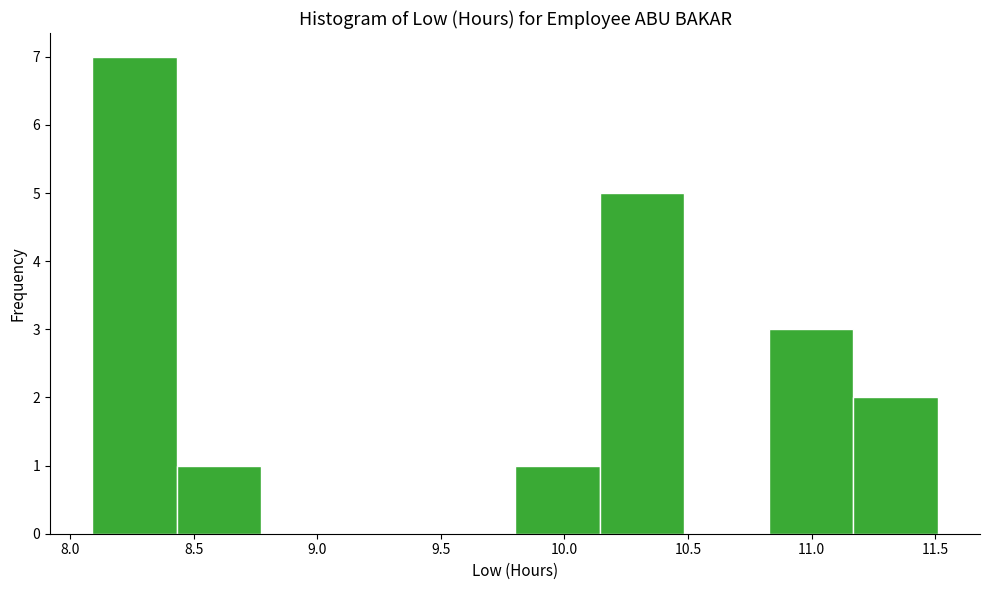

What is the height of the bar covering 11.15 to 11.50 on the x-axis? Neither the bar edges nor the heights are printed on the chart, so give them approximately, as read against the axes.

2